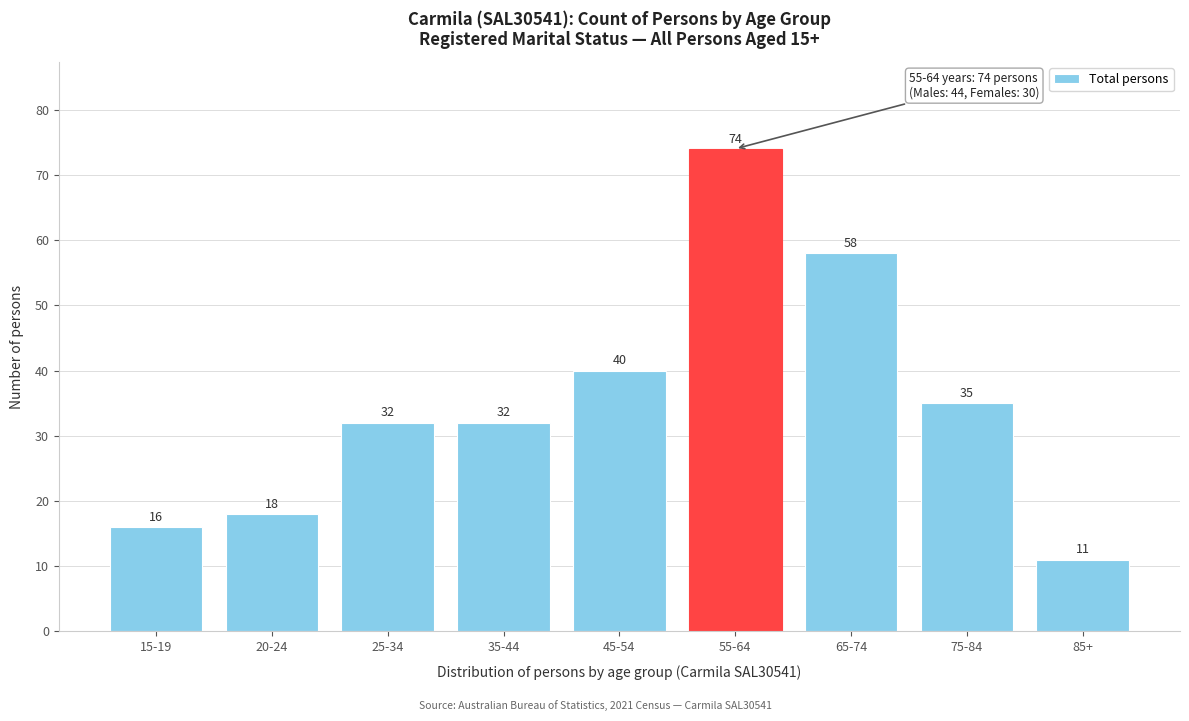

Reading right to left, transcribe all the data shown in this chart.

11	35	58	74	40	32	32	18	16